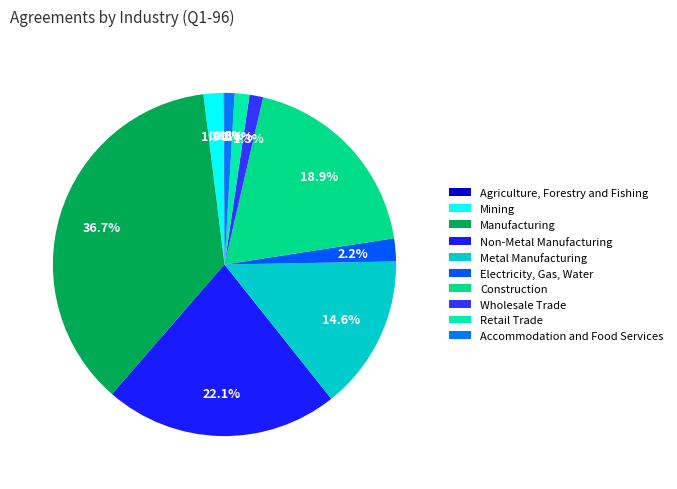

Is there any slice that represents more than half of the pie?

No